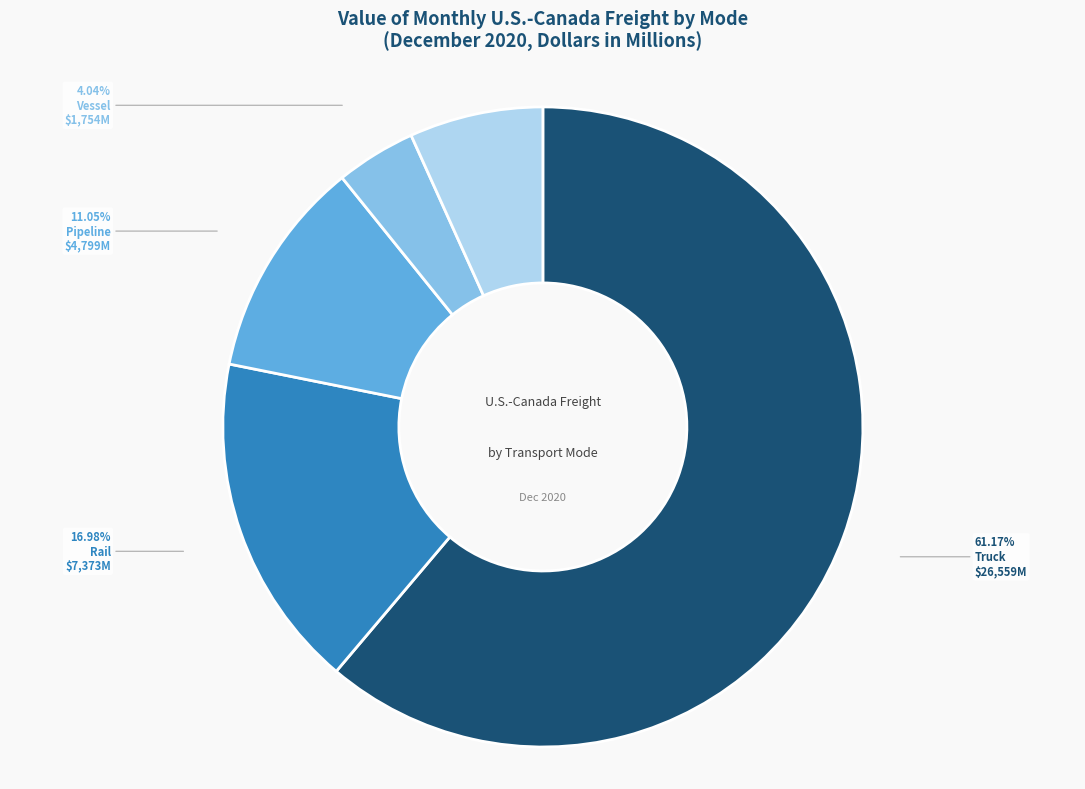

What is the smallest slice in the pie chart?

Vessel